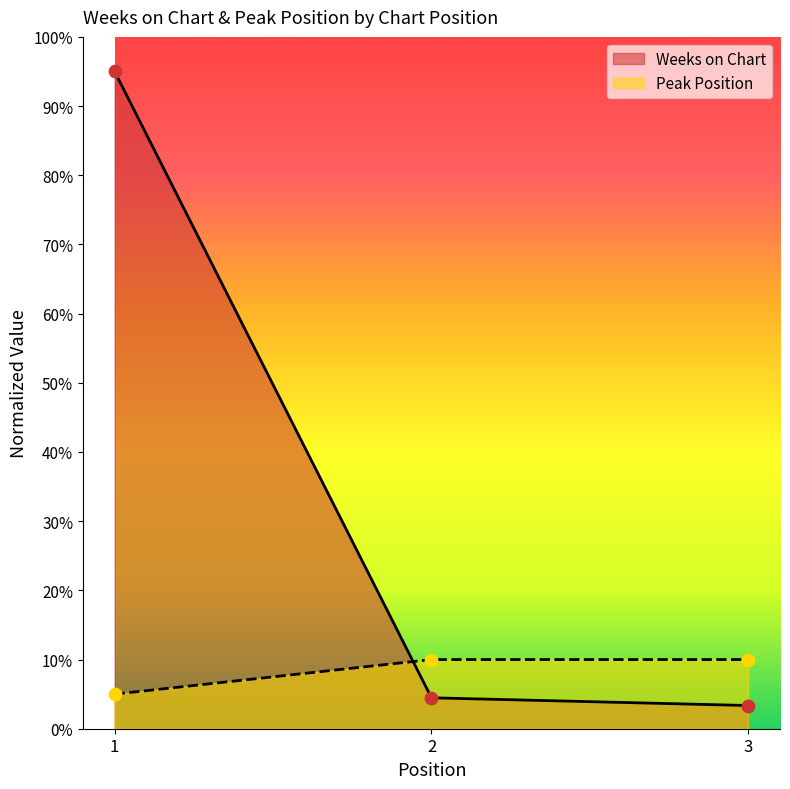

Which series reaches the minimum Y coordinate?

Weeks on Chart